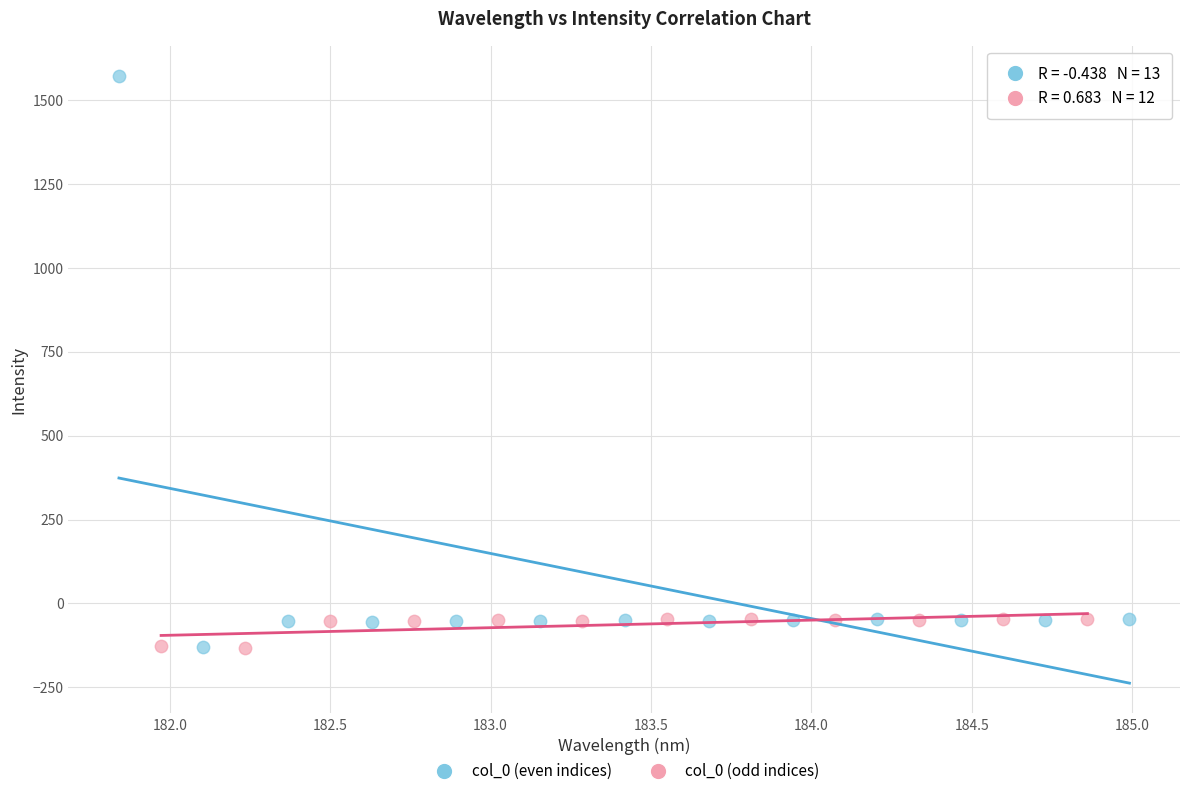

Which series has the largest Y range (max minus min)?

col_0 (even indices)